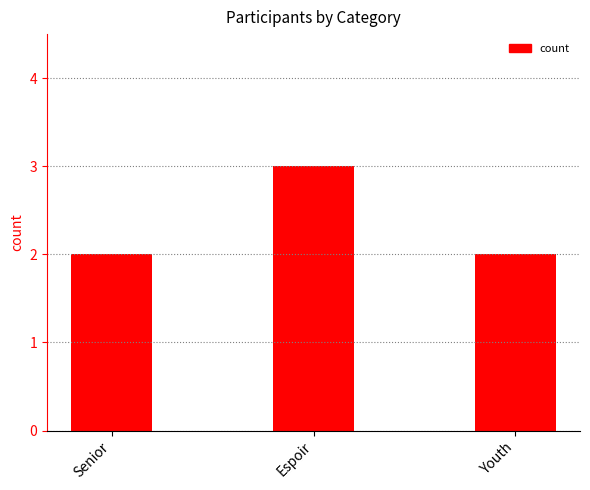

The chart shows a value of 3 at Espoir. True or false?

True